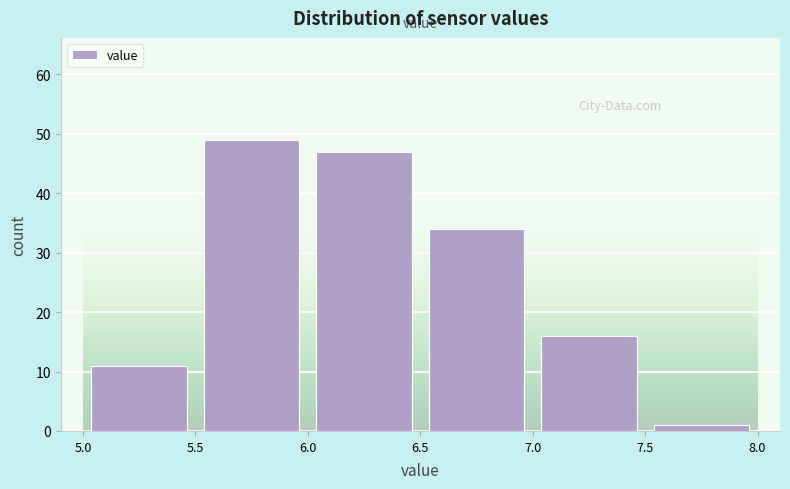

How tall is the bar that spans 5.0 to 5.5 on the x-axis? The values are not printed on the chart, so give them approximately, as read against the axis.

11